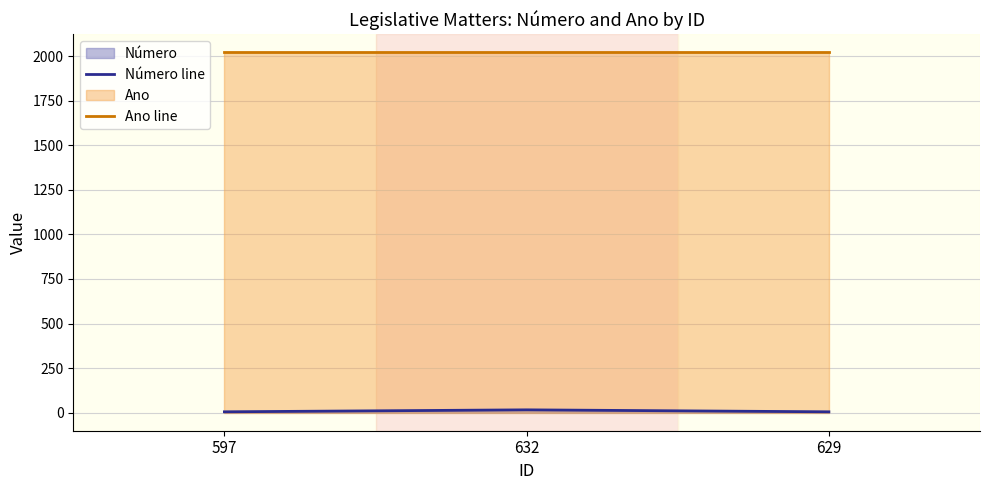

What position from the right is 629?

1